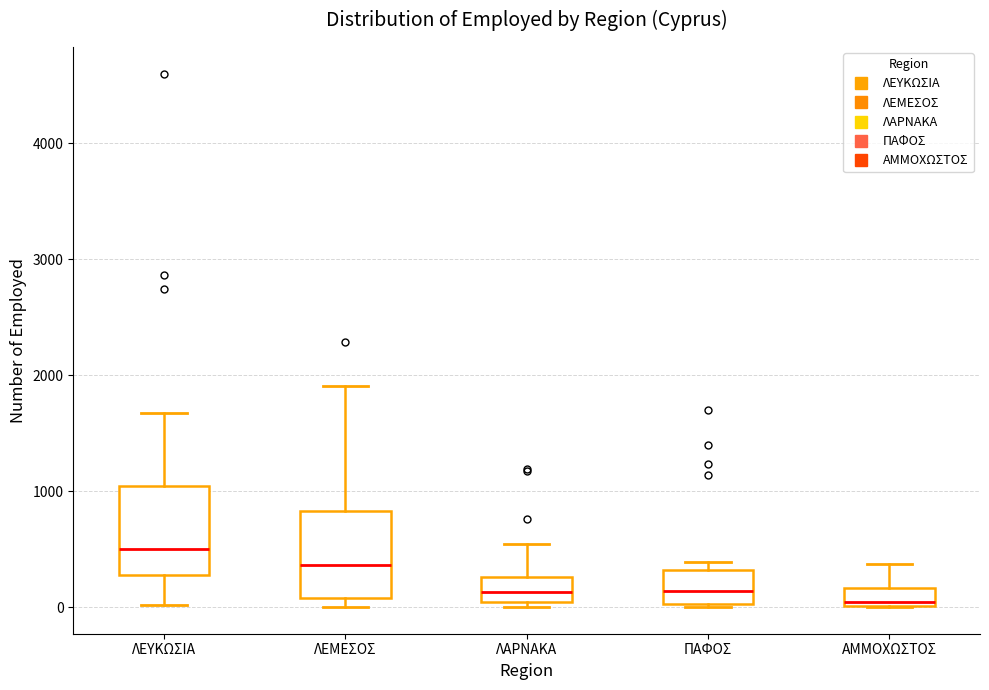

Reading left to right, transcribe this box plot: for each box, give where its median line is, the range the box spans, and where its two whiskers end, as read against the y-axis. The values are not printed on the chart, so give them approximately, as read against the axis.

ΛΕΥΚΩΣΙΑ: median 500, box 300 to 1000, whiskers 0 to 1700
ΛΕΜΕΣΟΣ: median 400, box 100 to 800, whiskers 0 to 1900
ΛΑΡΝΑΚΑ: median 100, box 0 to 300, whiskers 0 (just below the box's lower edge) to 500
ΠΑΦΟΣ: median 100, box 0 to 300, whiskers 0 to 400
ΑΜΜΟΧΩΣΤΟΣ: median 0 (just above the box's lower edge), box 0 to 200, whiskers 0 to 400